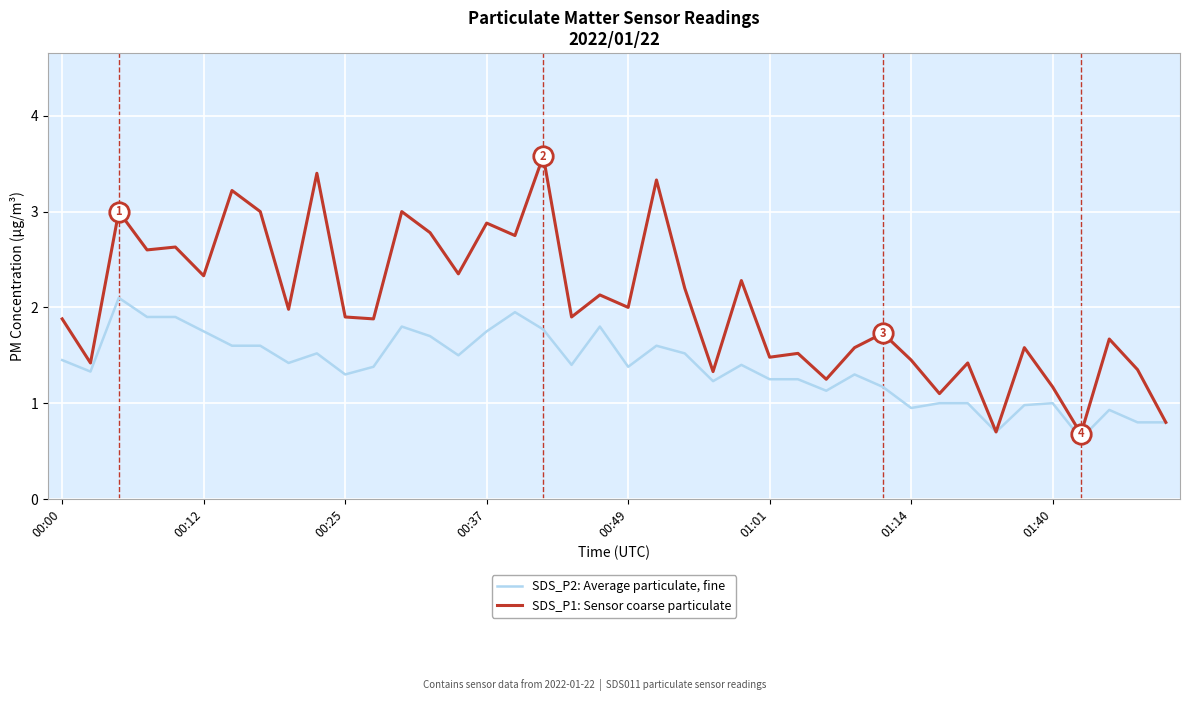

What is the maximum value shown in the chart?

3.6